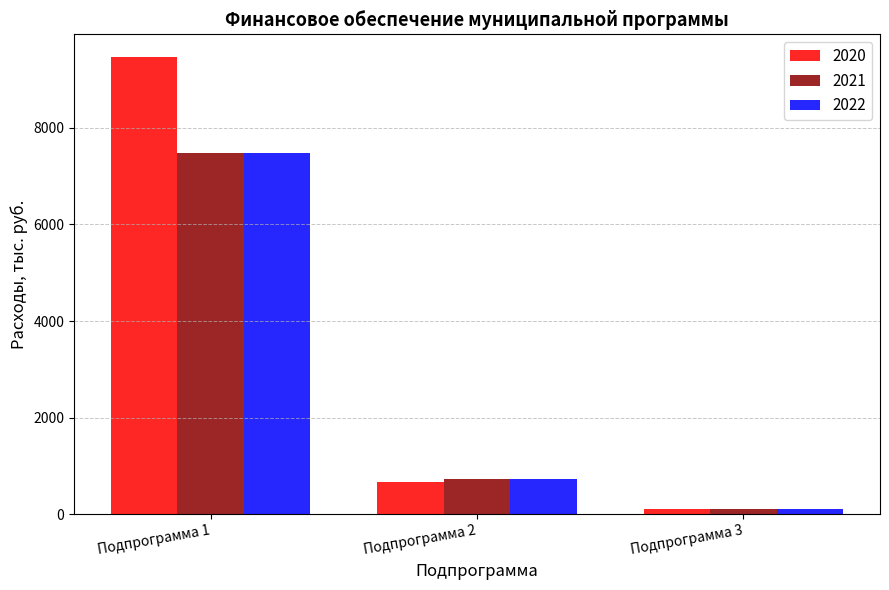

Reading left to right, extract all data points from this chart.

2020: Подпрограмма 1=9462.5	Подпрограмма 2=670.0	Подпрограмма 3=115.0
2021: Подпрограмма 1=7470.5	Подпрограмма 2=720.0	Подпрограмма 3=115.0
2022: Подпрограмма 1=7470.5	Подпрограмма 2=720.0	Подпрограмма 3=115.0